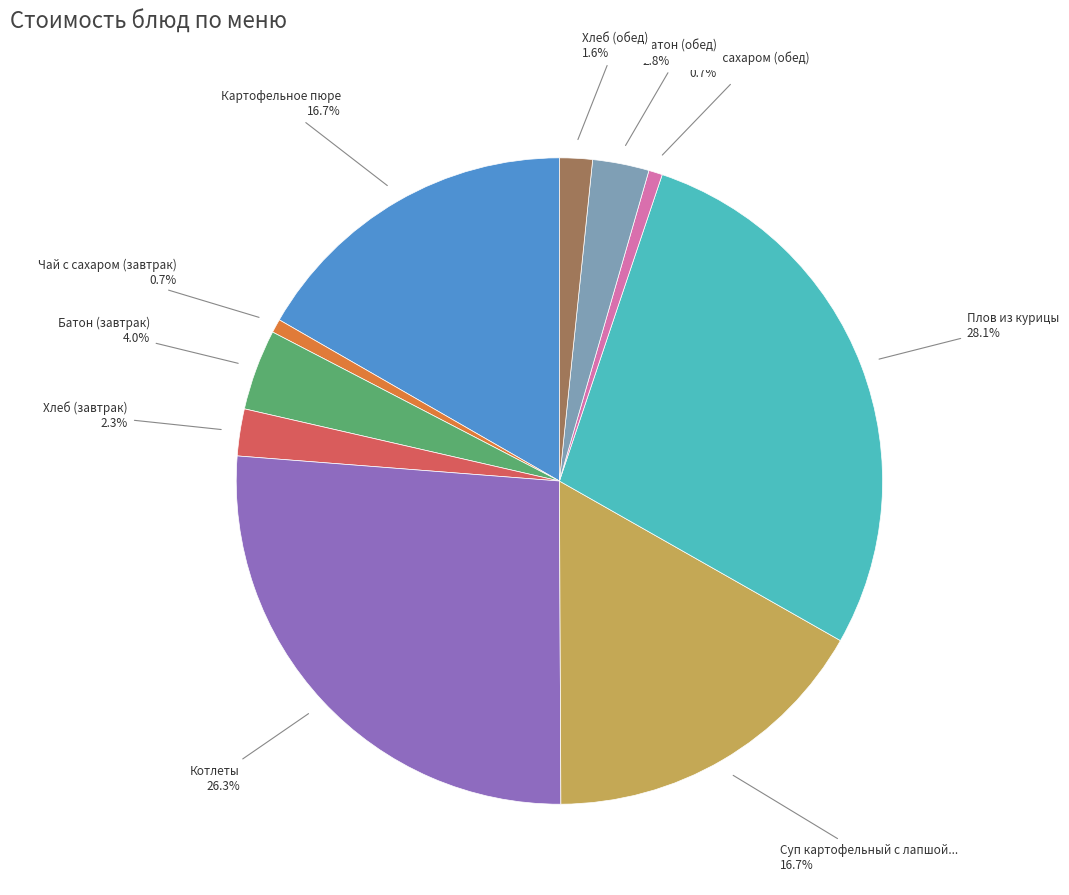

How many segments does this pie chart have?

10